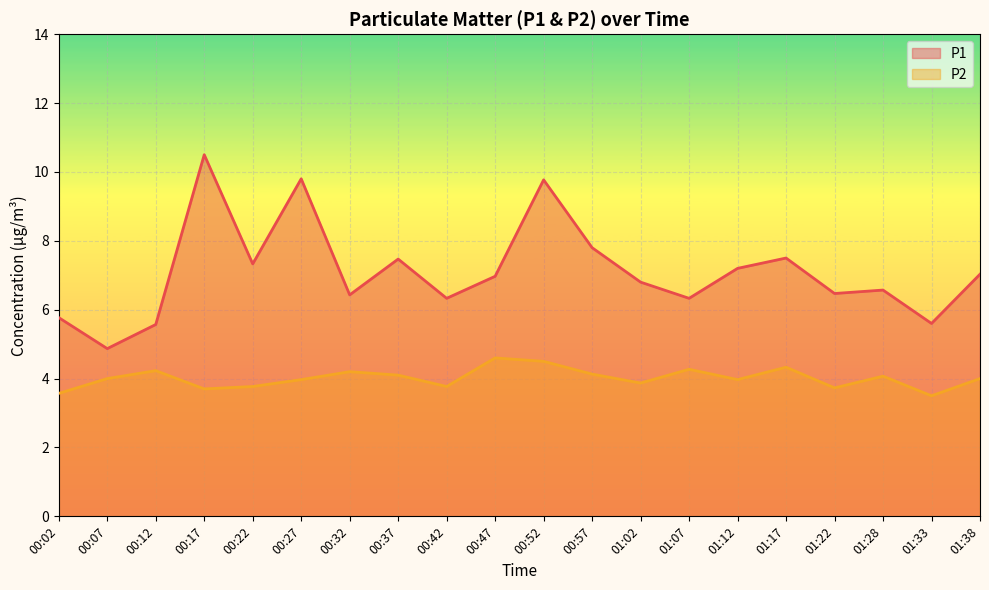

Which has a higher value, 00:37 or 01:12?

00:37